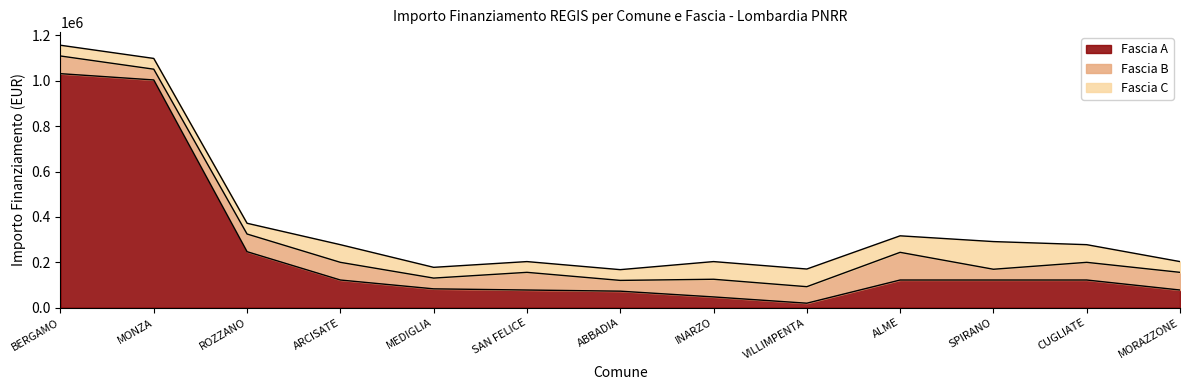

The value of Fascia B at VILLIMPENTA is 72828. True or false?

True